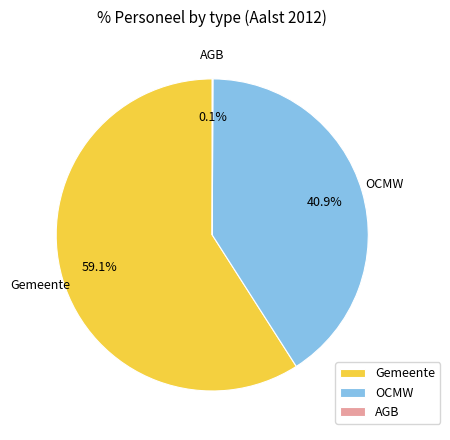

Does Gemeente represent more than half of the total?

Yes